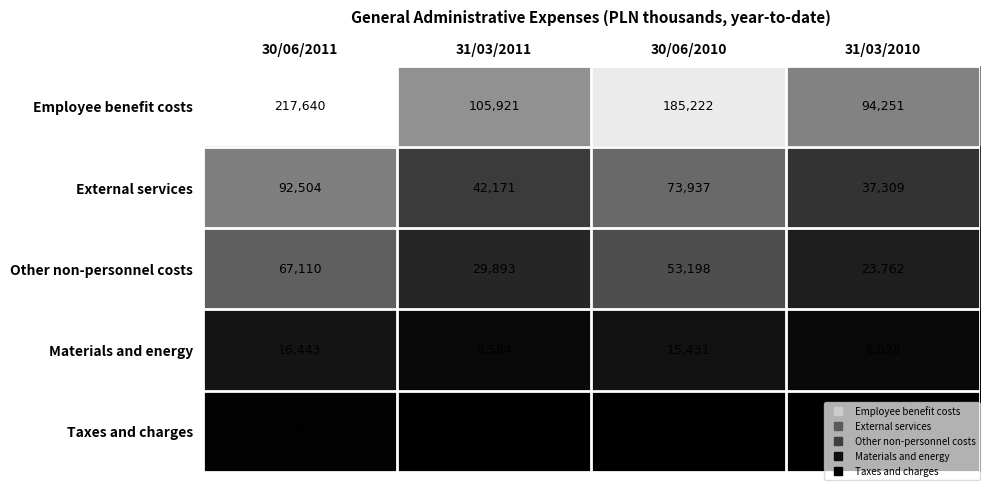

Which series has the largest total across all categories?

Employee benefit costs